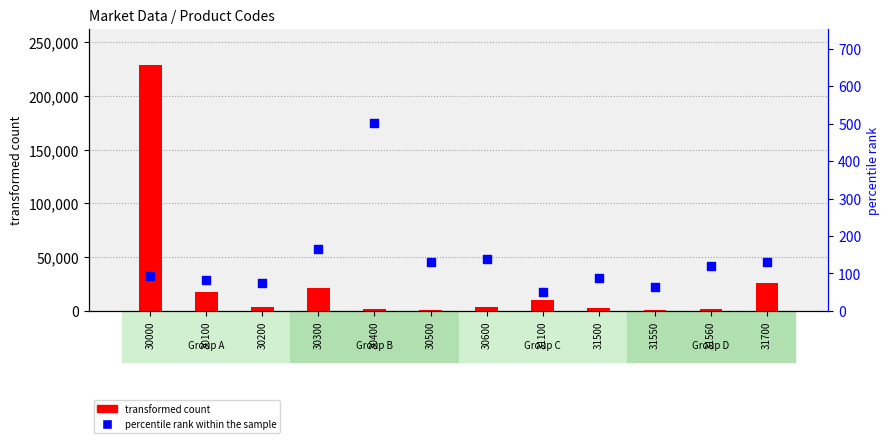

At how many categories does at least one series exceed 54151?

1